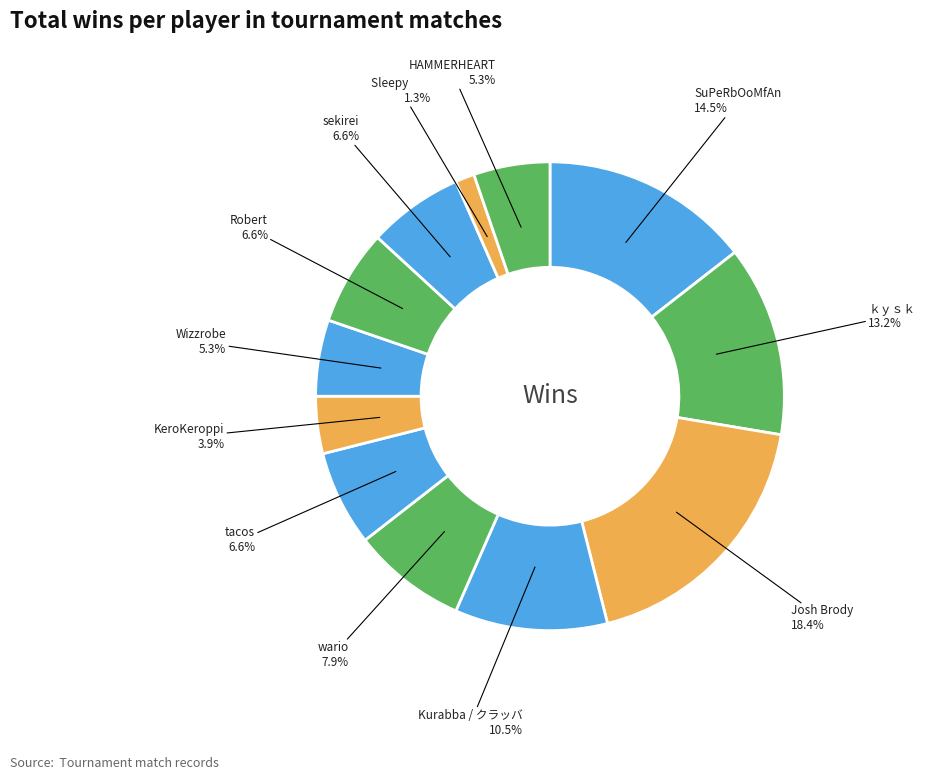

Does Wizzrobe account for over 50% of the chart?

No